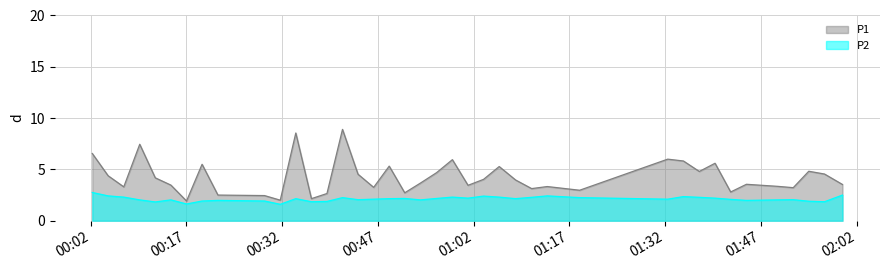

What is the approximate value of P2 at 2023-05-19T01:13:33?

2.4